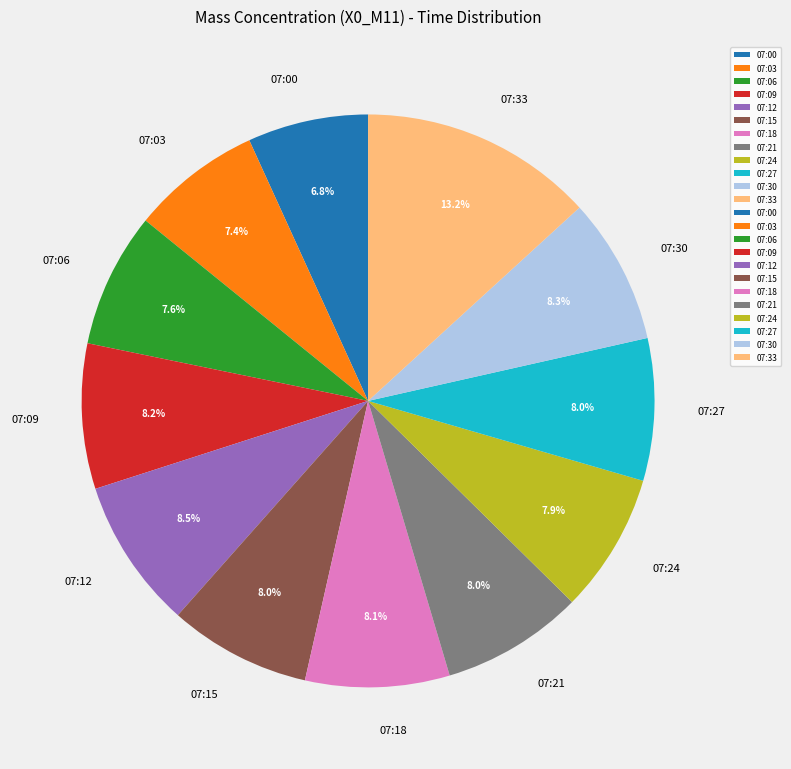

What is the smallest slice in the pie chart?

07:00